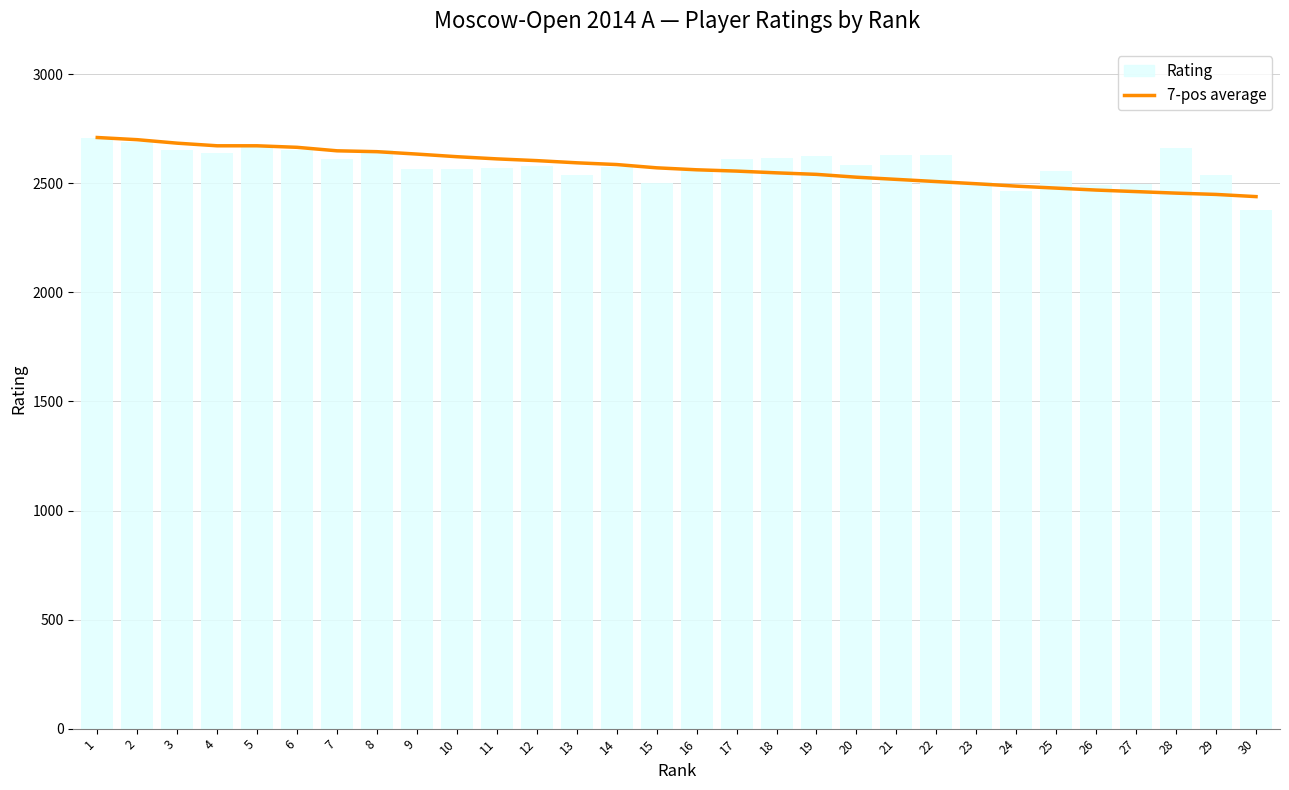

What is the highest value of the 7-pos average series?

2710